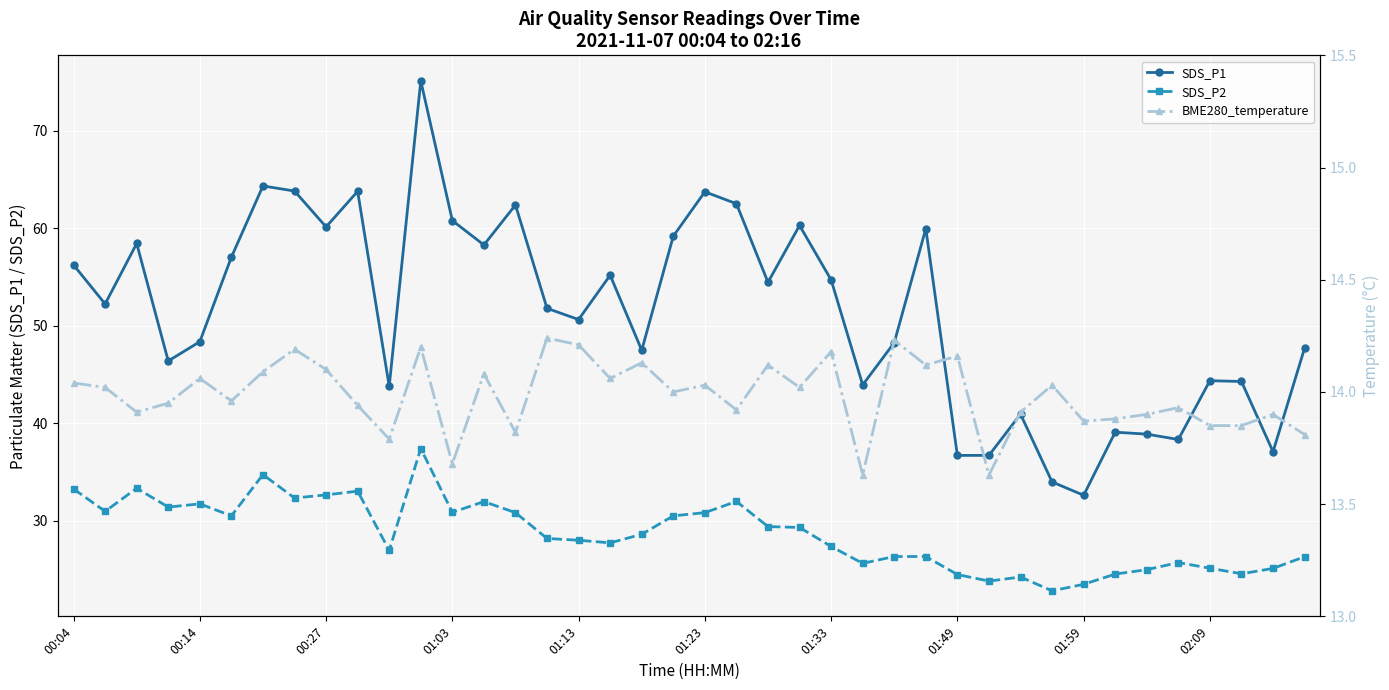

What position from the left is 35?

36